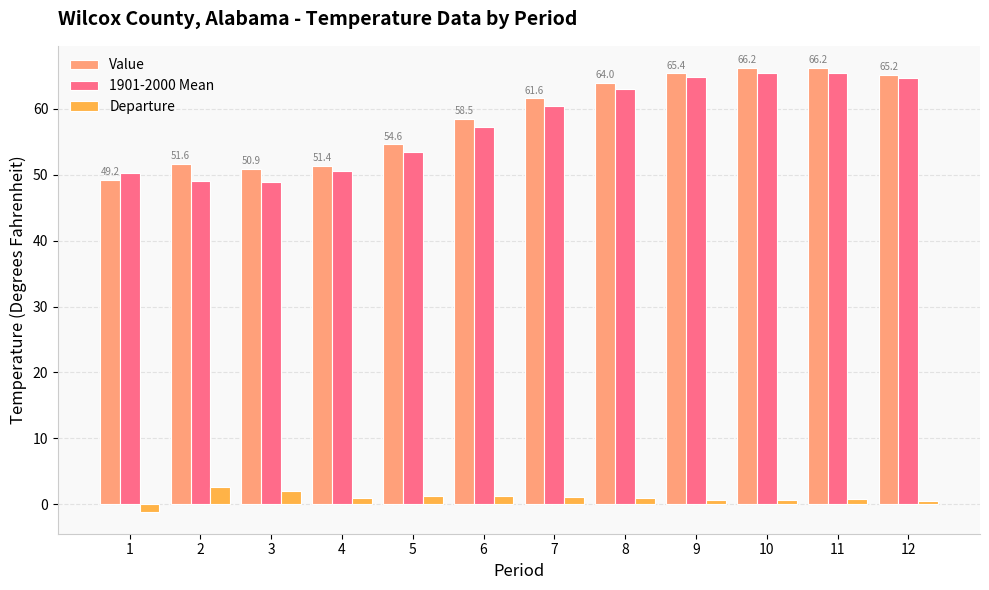

What is the sum of the Value values at 2 and 8?

115.6